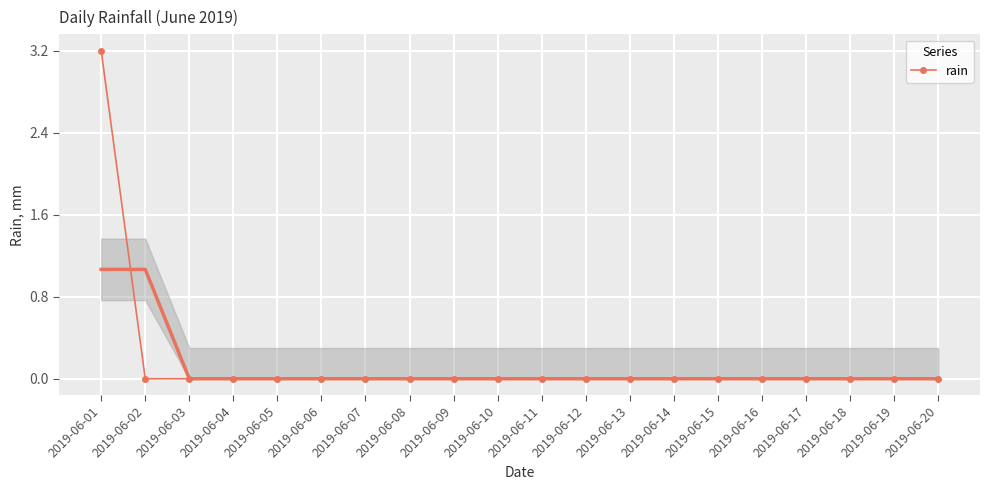

What is the difference between the maximum and minimum values?

3.2